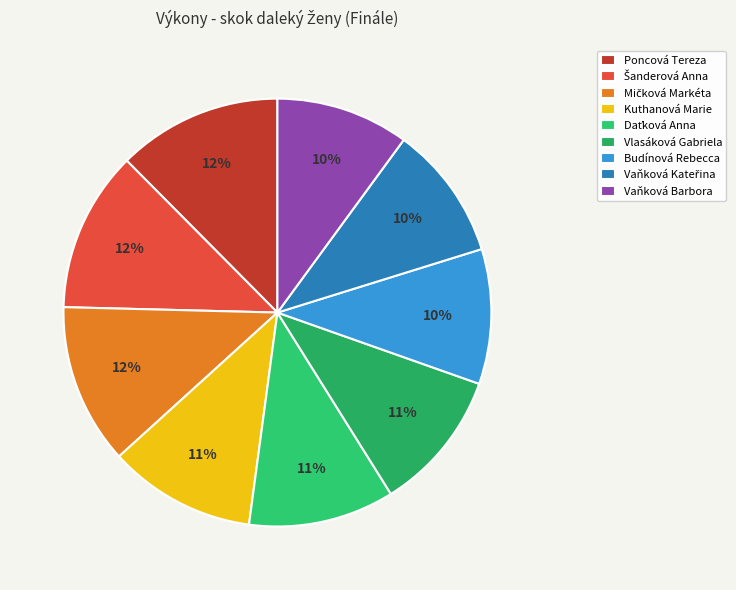

How many slices are in this pie chart?

9